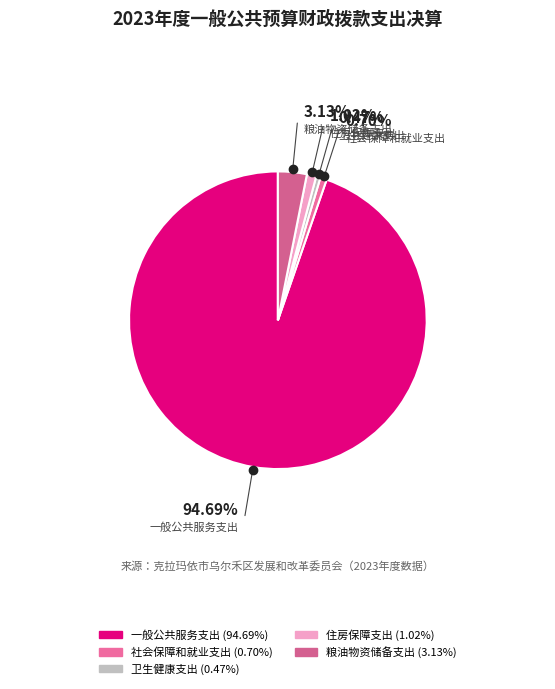

Is there any slice that represents more than half of the pie?

Yes